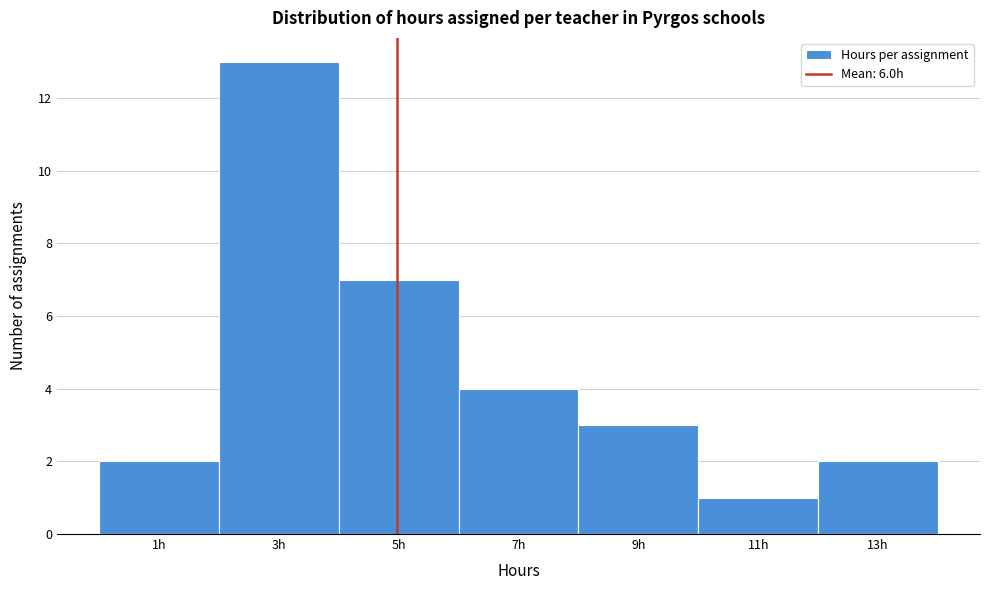

Reading right to left, what are all the values shown in this chart?

13h=2	11h=1	9h=3	7h=4	5h=7	3h=13	1h=2